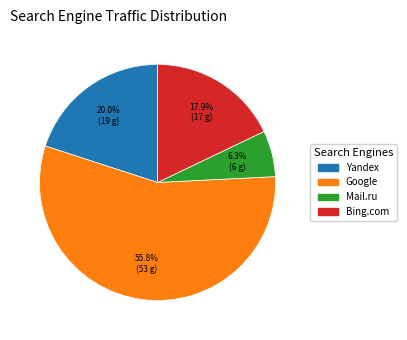

What is the majority slice?

Google